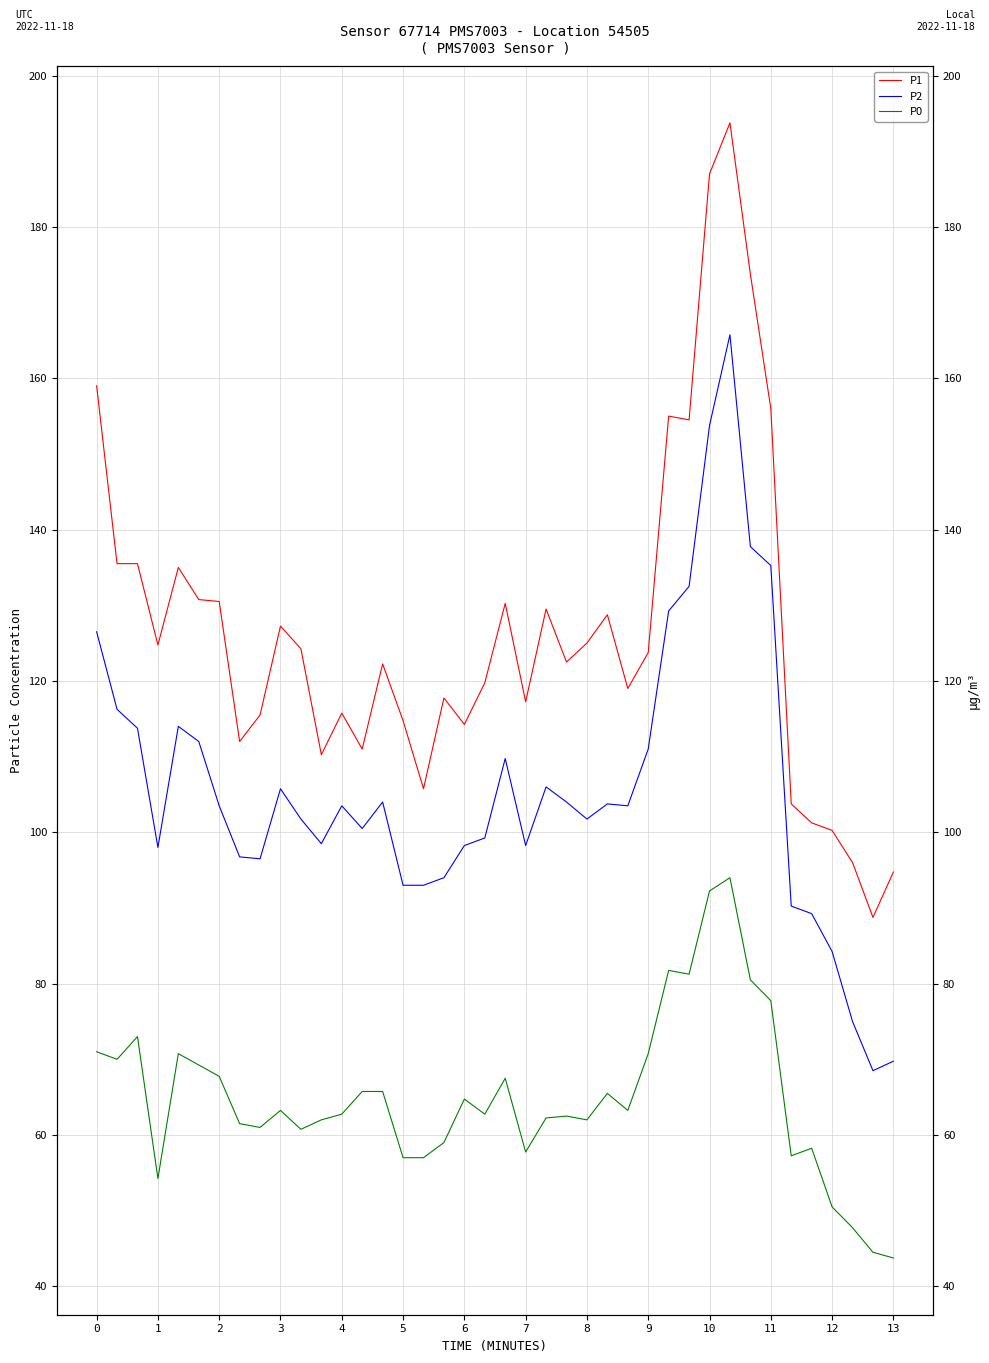

Reading left to right, transcribe all the data shown in this chart.

P1: 159.0	135.5	135.5	124.8	135.0	130.8	130.5	112.0	115.5	127.2	124.2	110.2	115.8	111.0	122.2	114.8	105.8	117.8	114.2	119.8	130.2	117.2	129.5	122.5	125.0	128.8	119.0	123.8	155.0	154.5	187.0	193.8	173.8	156.0	103.8	101.2	100.2	96.0	88.8	94.8
P2: 126.5	116.2	113.8	98.0	114.0	112.0	103.5	96.8	96.5	105.8	101.8	98.5	103.5	100.5	104.0	93.0	93.0	94.0	98.2	99.2	109.8	98.2	106.0	104.0	101.8	103.8	103.5	111.0	129.2	132.5	153.8	165.8	137.8	135.2	90.2	89.2	84.2	75.0	68.5	69.8
P0: 71.0	70.0	73.0	54.2	70.8	69.2	67.8	61.5	61.0	63.2	60.8	62.0	62.8	65.8	65.8	57.0	57.0	59.0	64.8	62.8	67.5	57.8	62.2	62.5	62.0	65.5	63.2	70.8	81.8	81.2	92.2	94.0	80.5	77.8	57.2	58.2	50.5	47.8	44.5	43.8